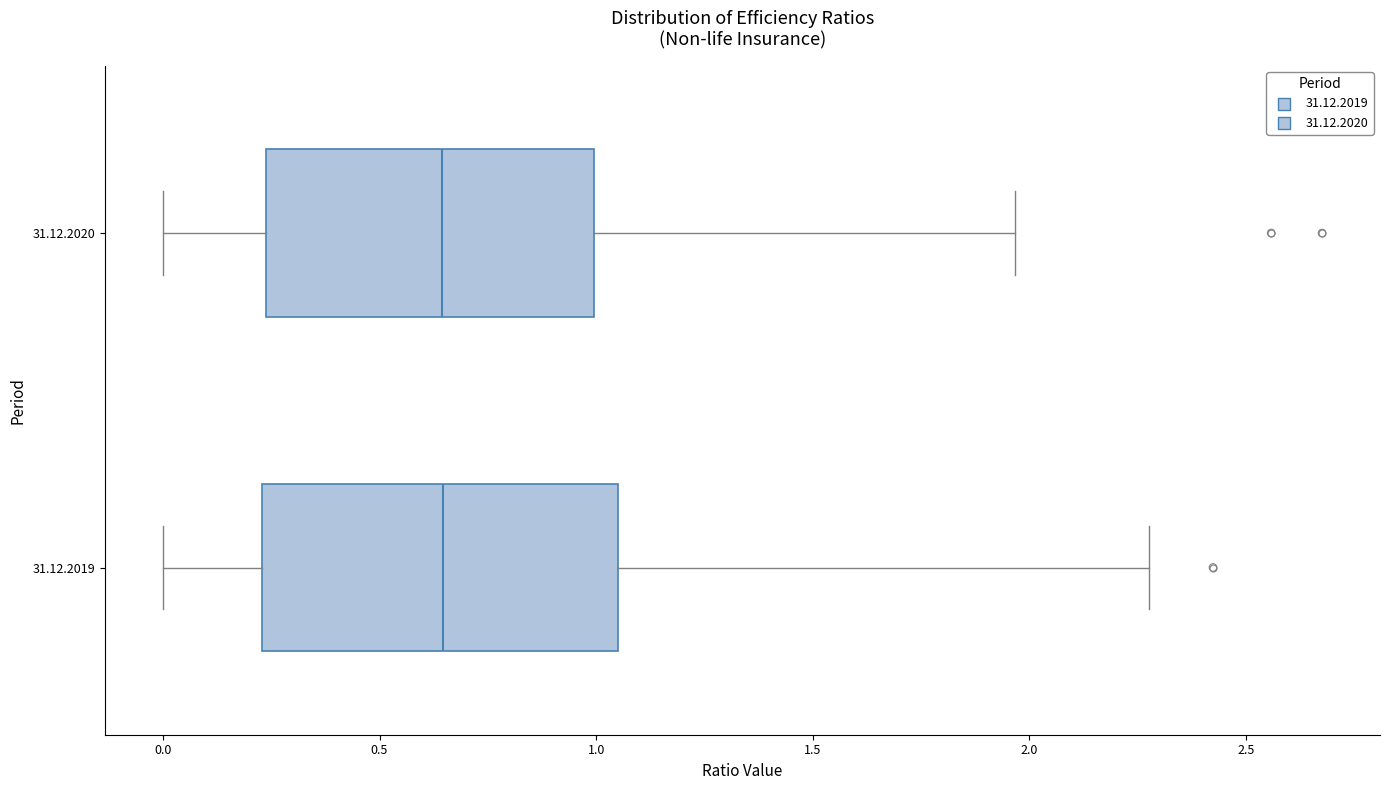

Which box is the widest, from its left edge to its right edge?

31.12.2019